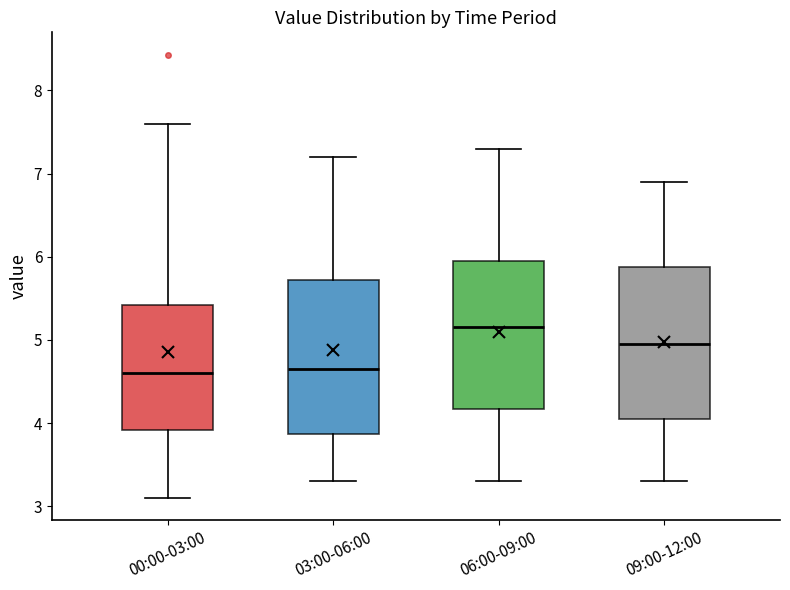

Reading left to right, read every box against the y-axis: the position of its median line, the range the box covers, and the ends of its whiskers. The values are not printed on the chart, so give them approximately, as read against the axis.

00:00-03:00: median 4.6, box 3.9 to 5.4, whiskers 3.1 to 7.6
03:00-06:00: median 4.7, box 3.9 to 5.7, whiskers 3.3 to 7.2
06:00-09:00: median 5.2, box 4.2 to 6.0, whiskers 3.3 to 7.3
09:00-12:00: median 5.0, box 4.1 to 5.9, whiskers 3.3 to 6.9